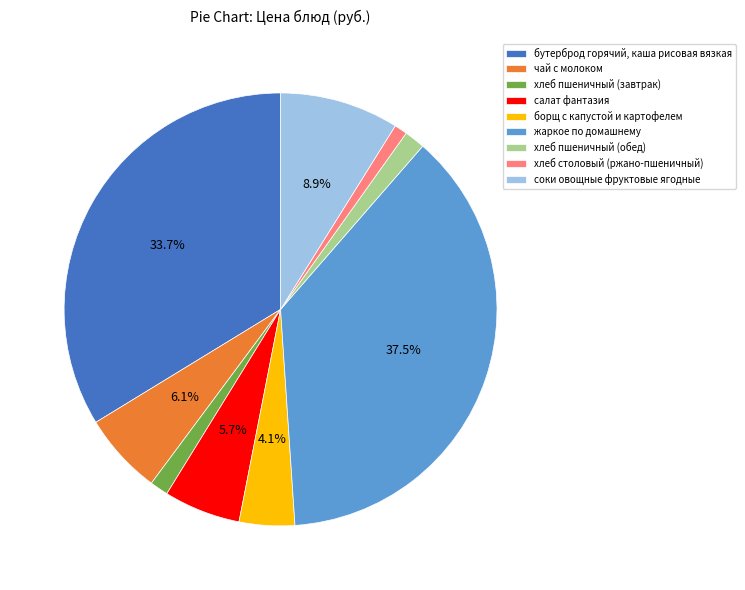

Count the number of slices in the pie.

9